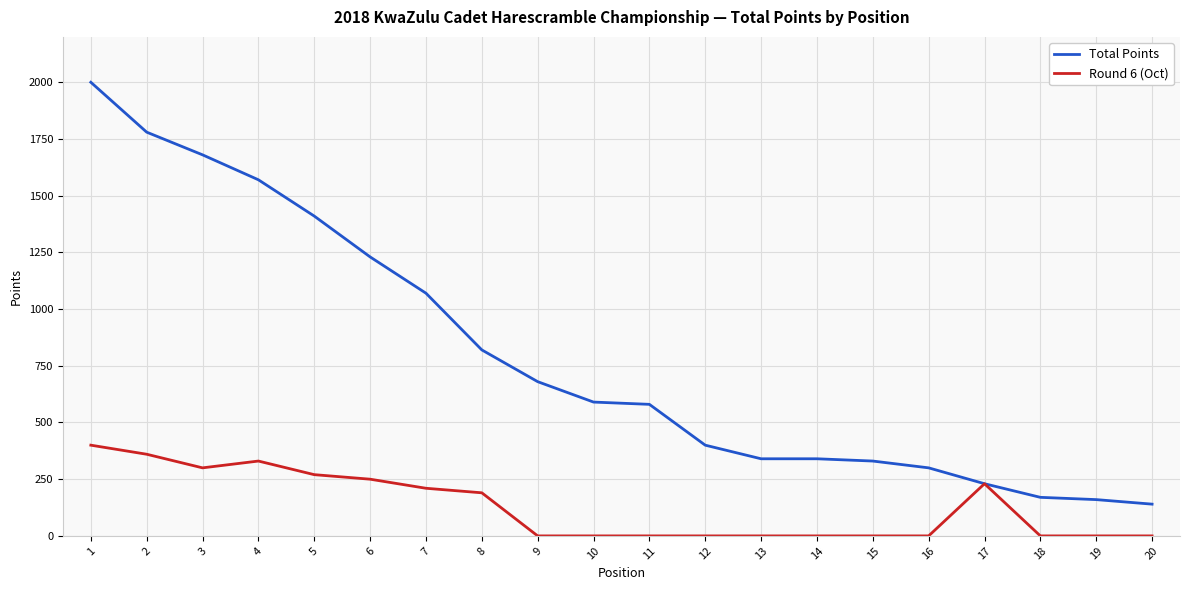

What is the difference between the second highest and second lowest values in the Round 6 (Oct) series?

360